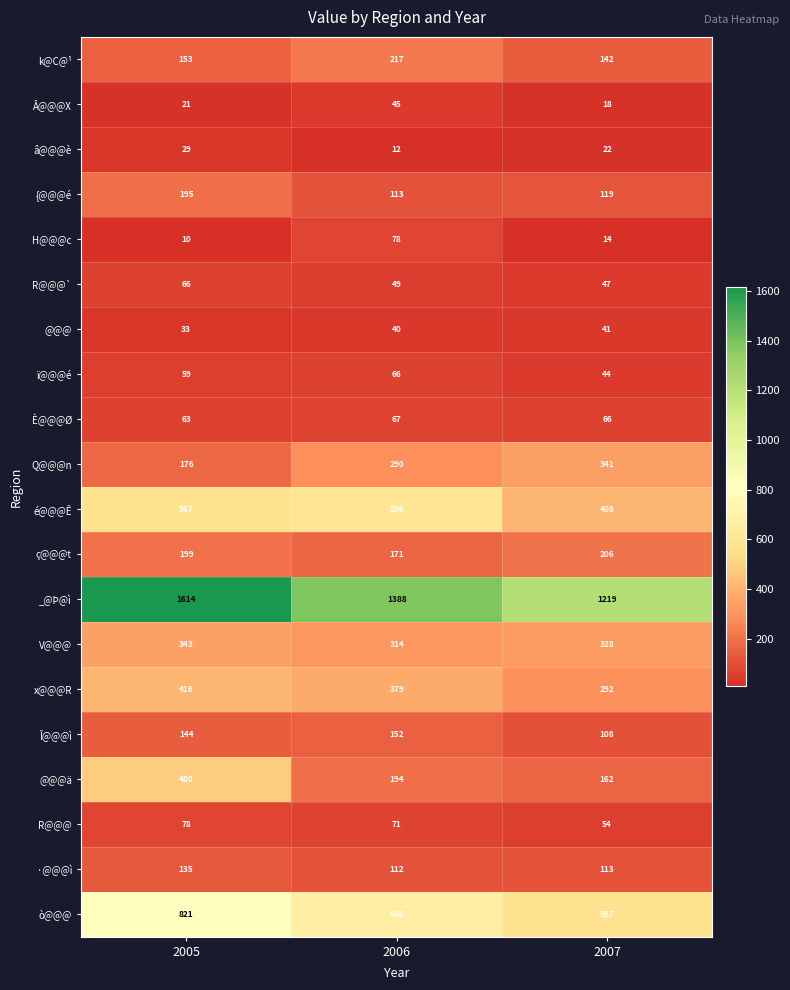

Count the number of data series in this chart.

20